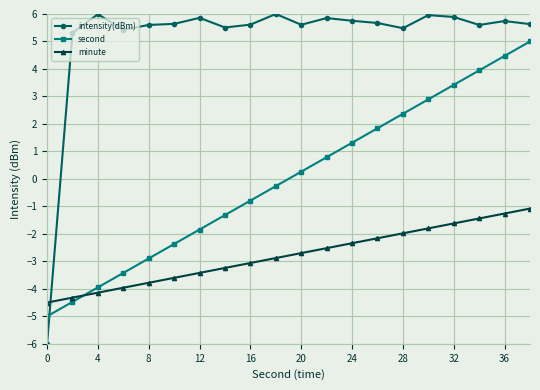

What is the value of the intensity(dBm) point at the 10th from the left?

6.0